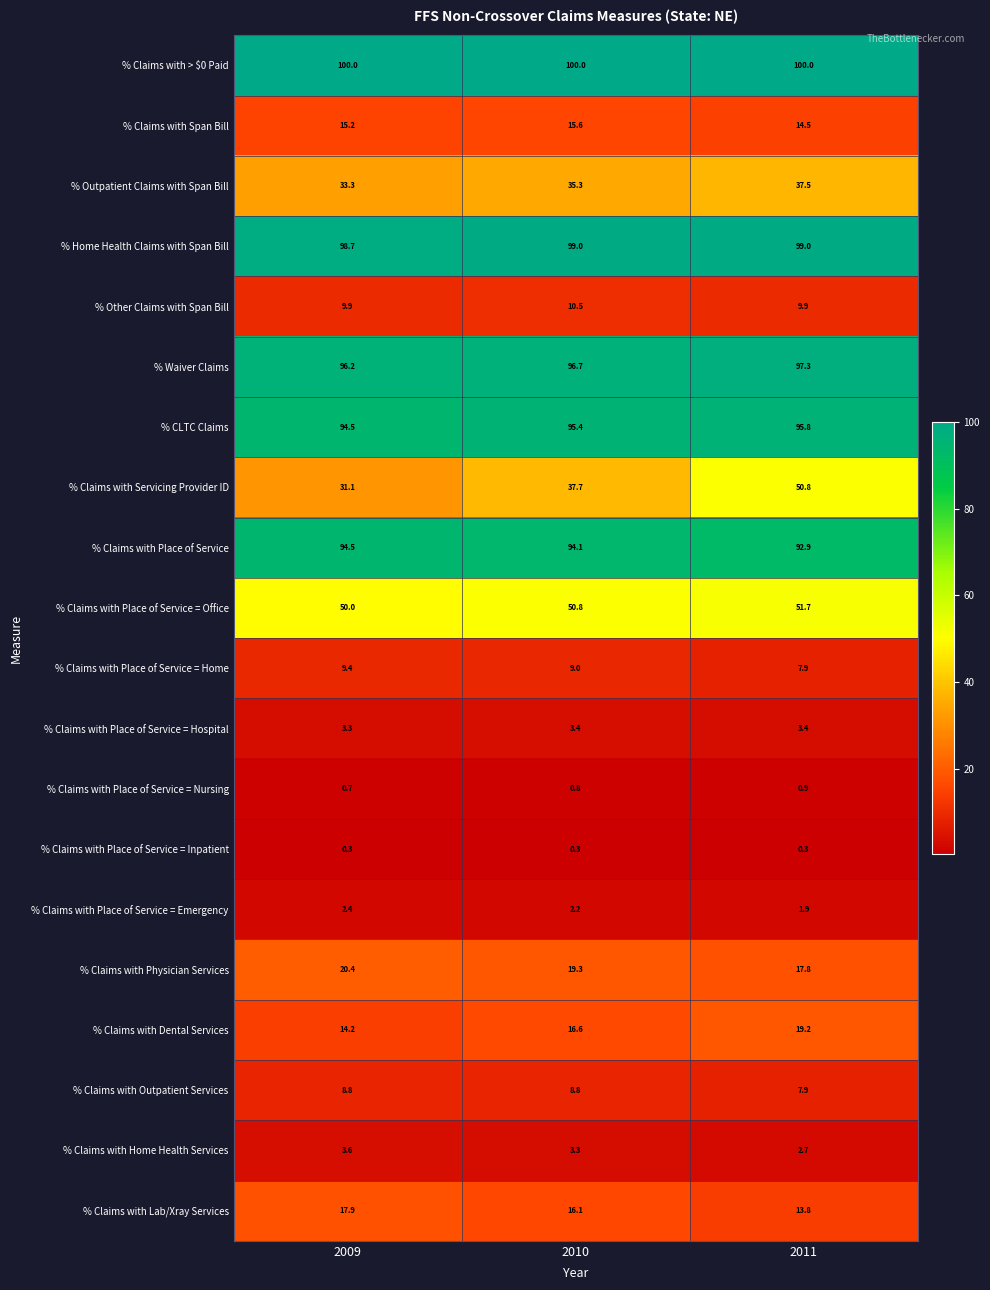

At how many categories does at least one series exceed 23?

3